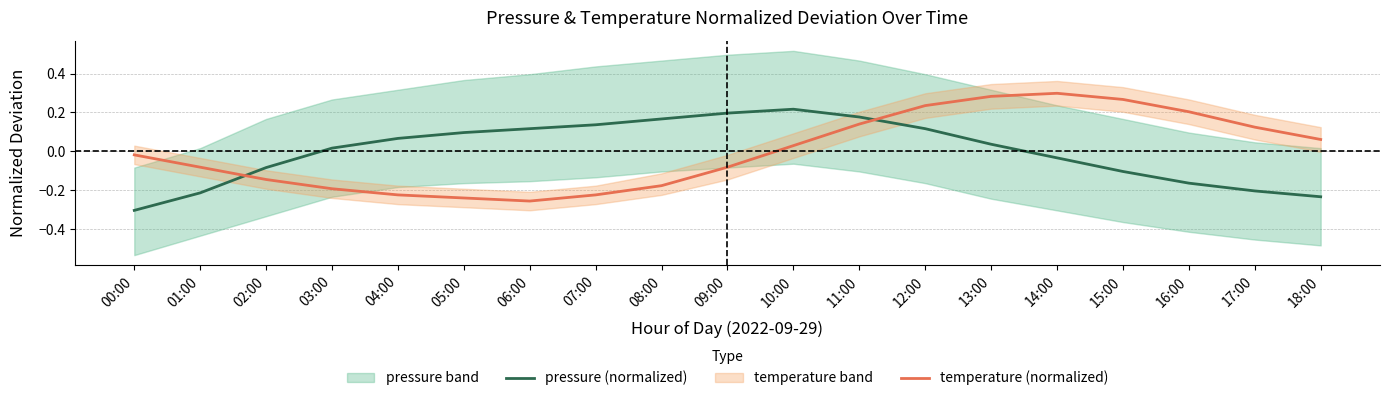

Reading left to right, transcribe all the data shown in this chart.

pressure (normalized): -0.3	-0.2	-0.1	0.0	0.1	0.1	0.1	0.1	0.2	0.2	0.2	0.2	0.1	0.0	-0.0	-0.1	-0.2	-0.2	-0.2
temperature (normalized): -0.0	-0.1	-0.1	-0.2	-0.2	-0.2	-0.3	-0.2	-0.2	-0.1	0.0	0.1	0.2	0.3	0.3	0.3	0.2	0.1	0.1